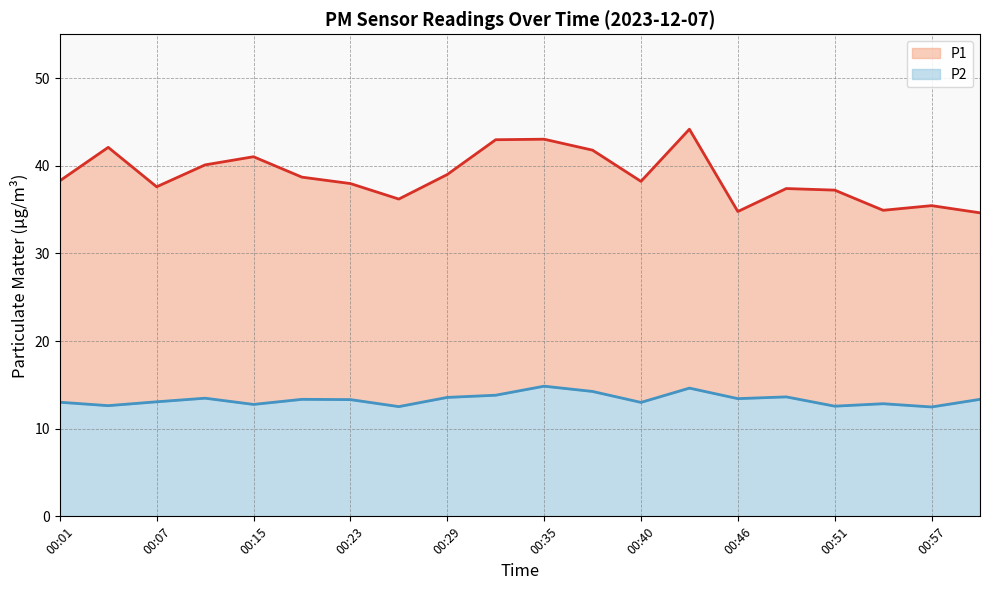

At which category does P2 reach its first local valley?

00:04